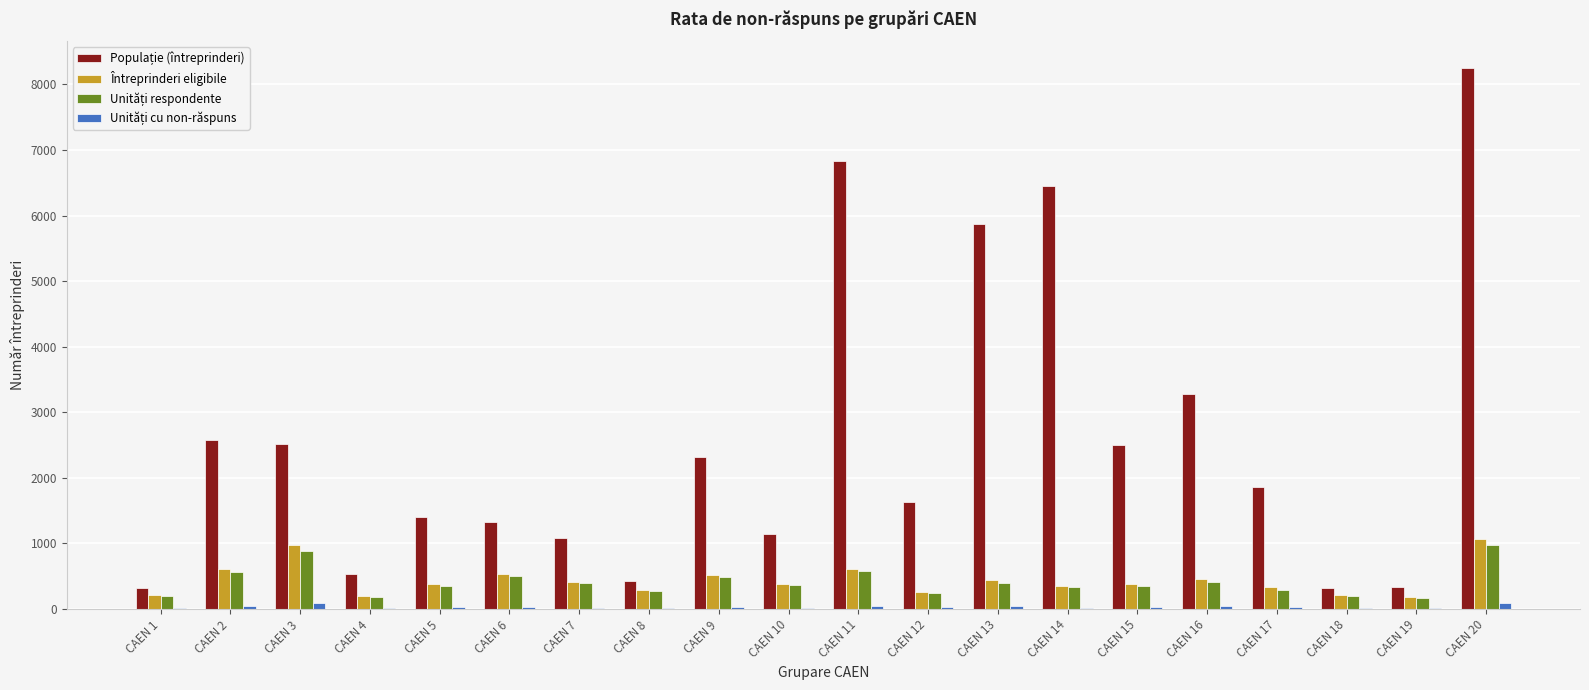

The value of Întreprinderi eligibile at CAEN 6 is 531. True or false?

True